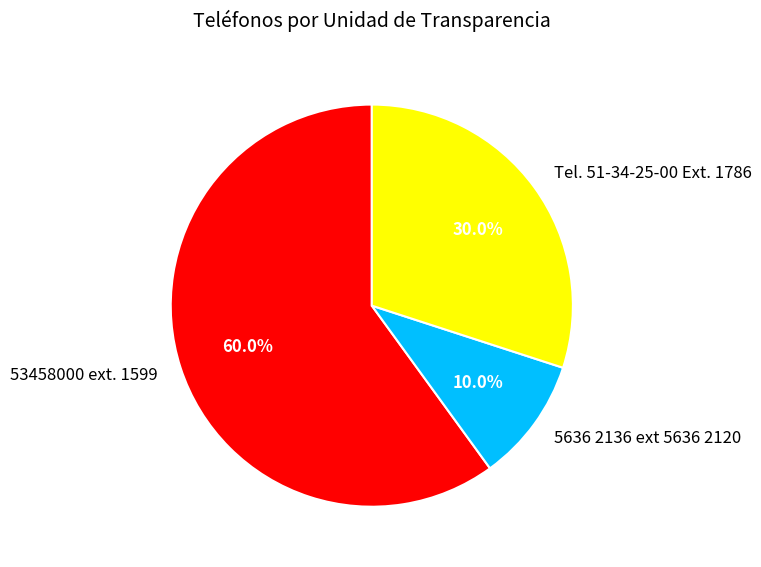

What percentage is the 53458000 ext. 1599 slice, to the nearest percent?

60%